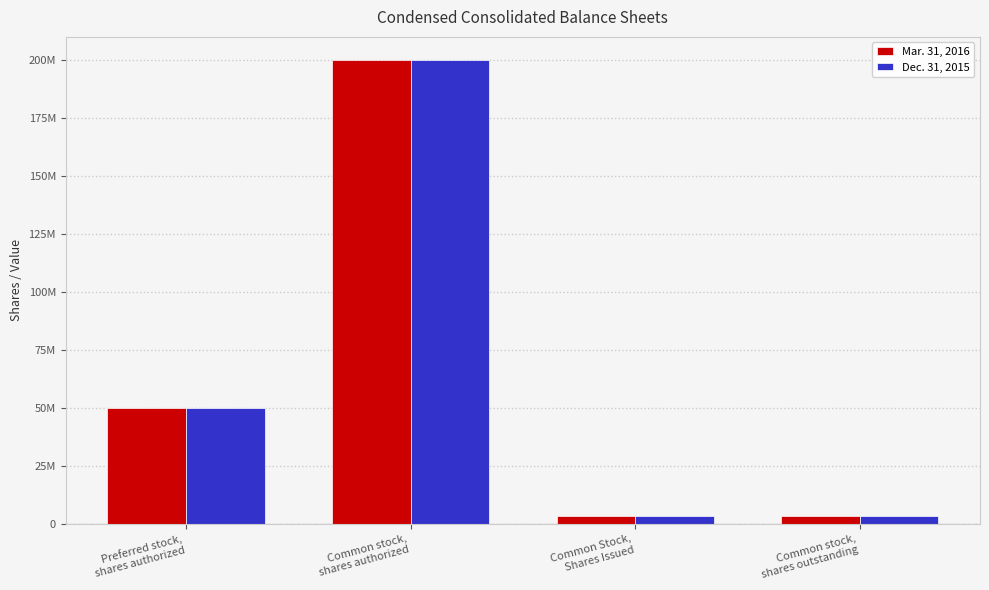

At which label is Mar. 31, 2016 closest to 101544580?

Preferred stock,
shares authorized